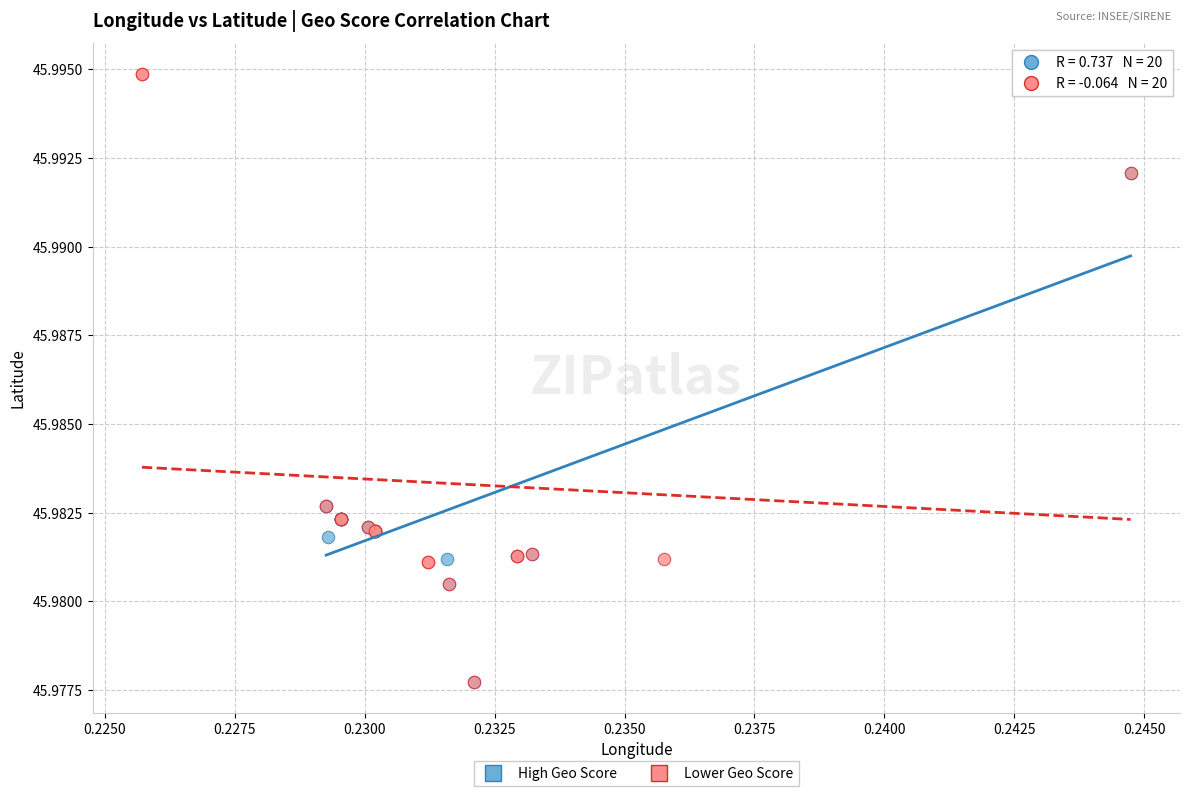

What are all the series names shown in the legend?

High Geo Score, Lower Geo Score